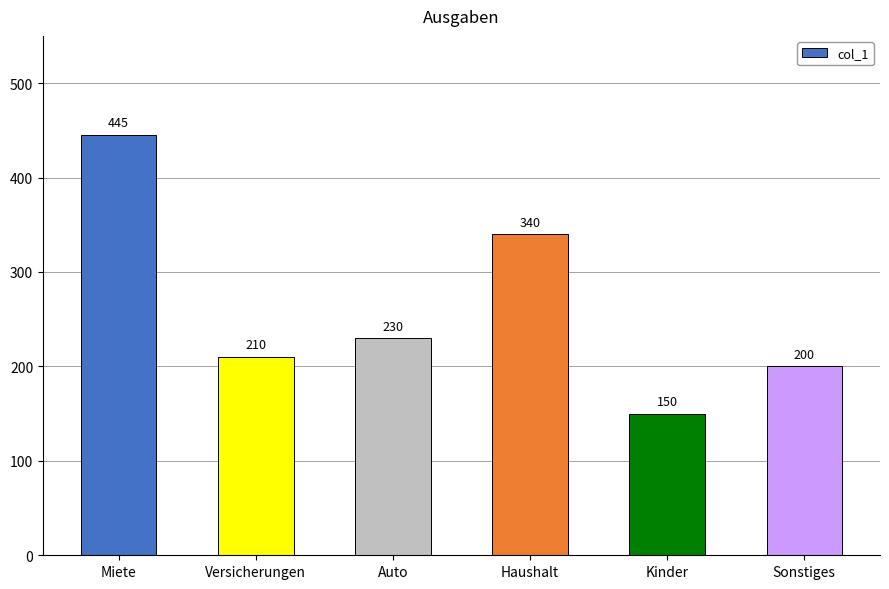

Reading right to left, what are all the values shown in this chart?

200	150	340	230	210	445